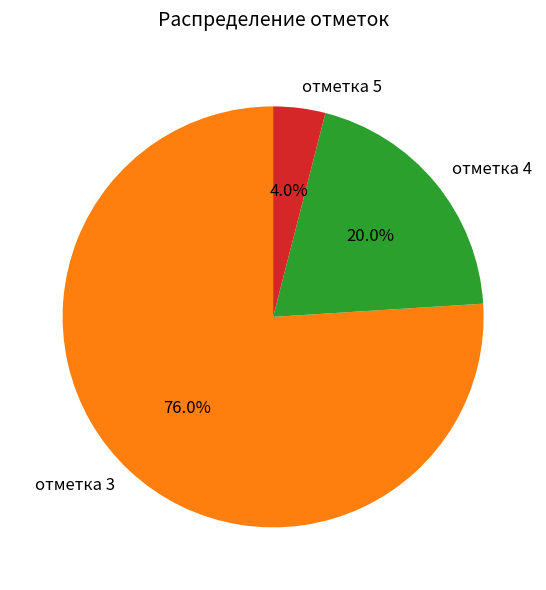

What is the ratio of the value at отметка 3 to the value at отметка 4?

3.8